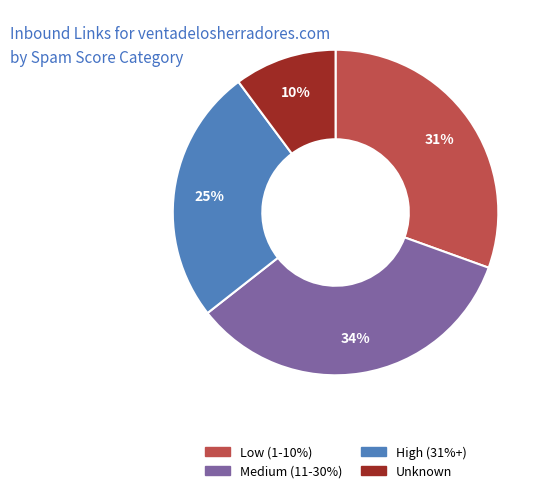

To the nearest percent, what is the difference between the largest and smallest slice percentages?

24%